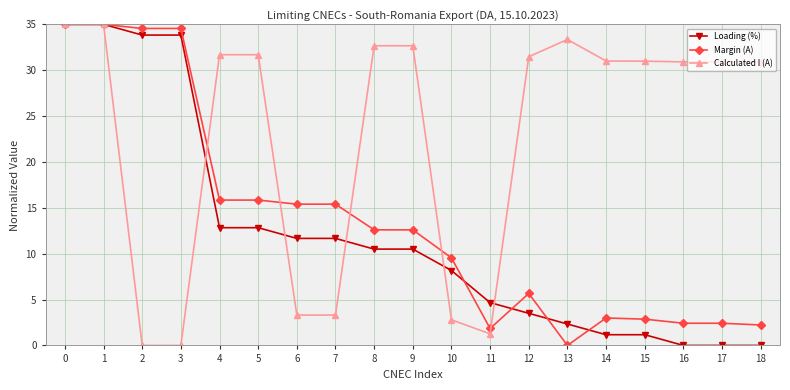

What is the highest value of the Calculated I (A) series?

35.0